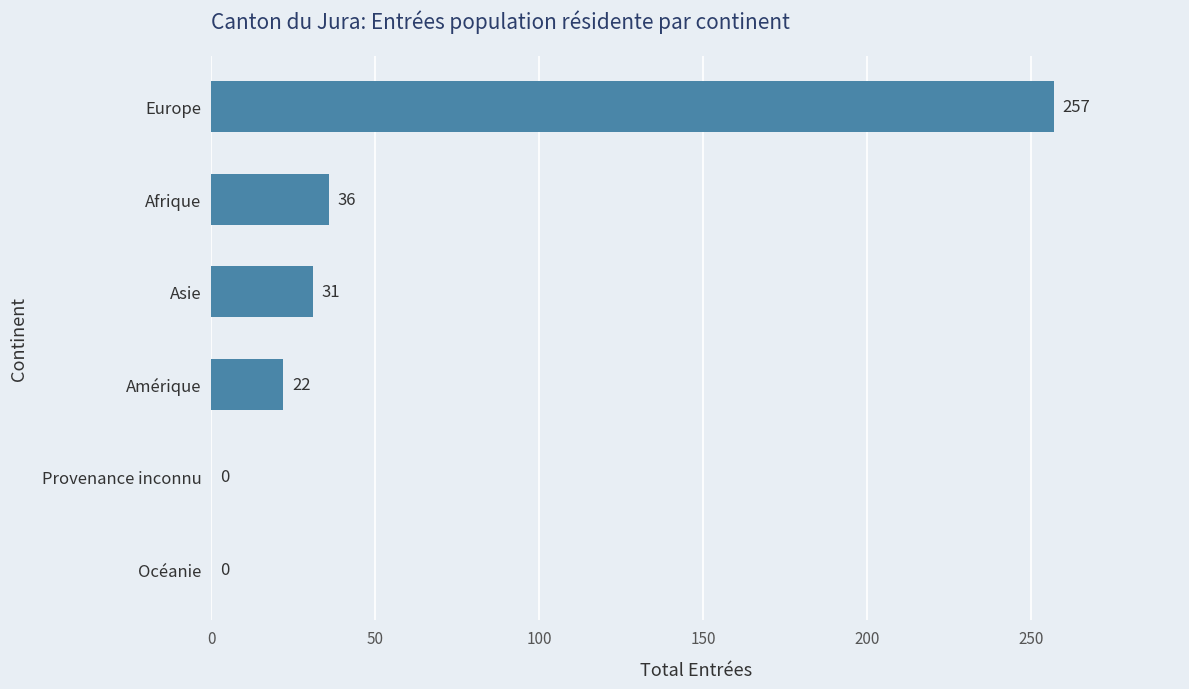

Reading top to bottom, list all the values displayed in this chart.

Europe=257	Afrique=36	Asie=31	Amérique=22	Provenance inconnu=0	Océanie=0